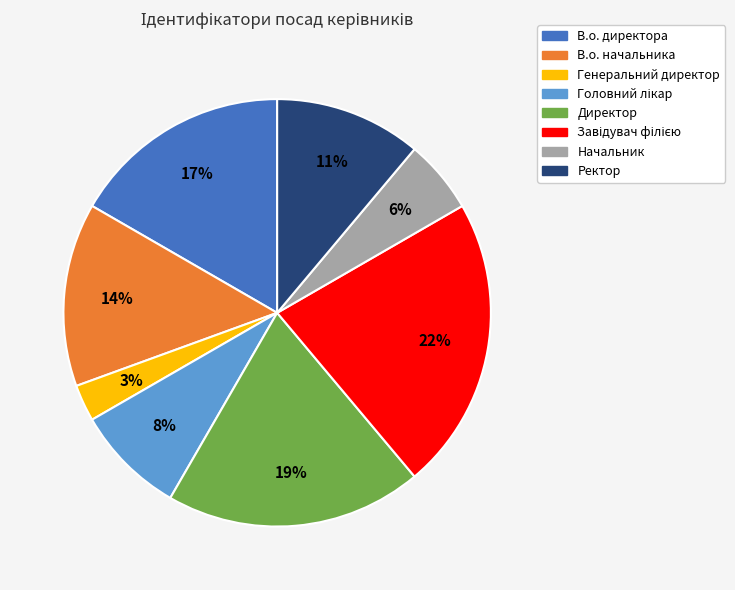

To the nearest percent, what portion does Ректор represent?

11%